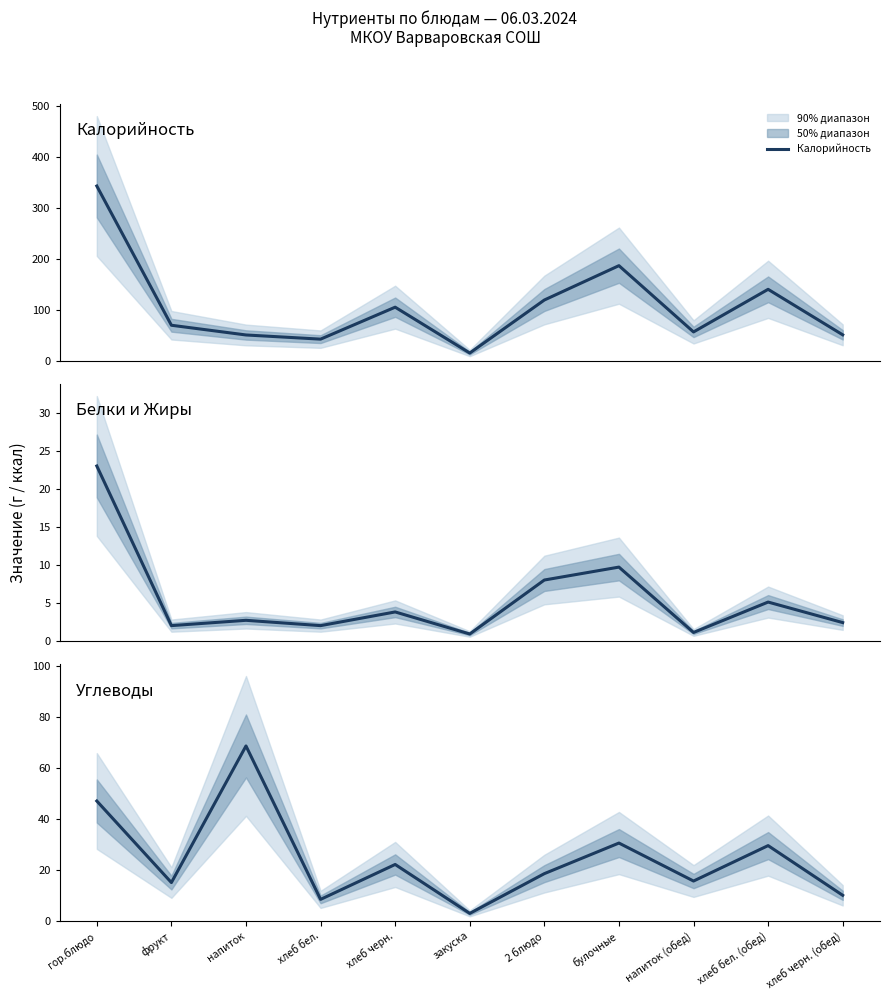

Does the chart display data point markers on the line(s)?

No